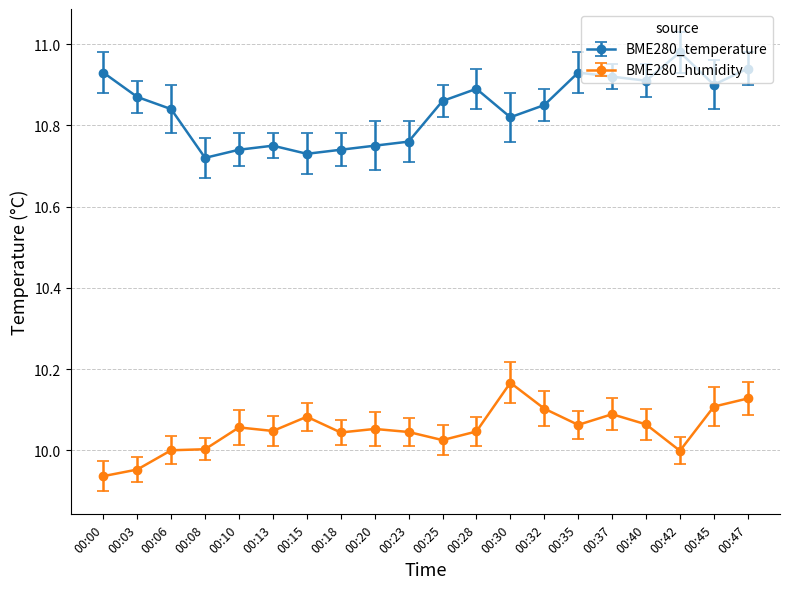

What is the difference between the highest and lowest values at 00:15?

0.6